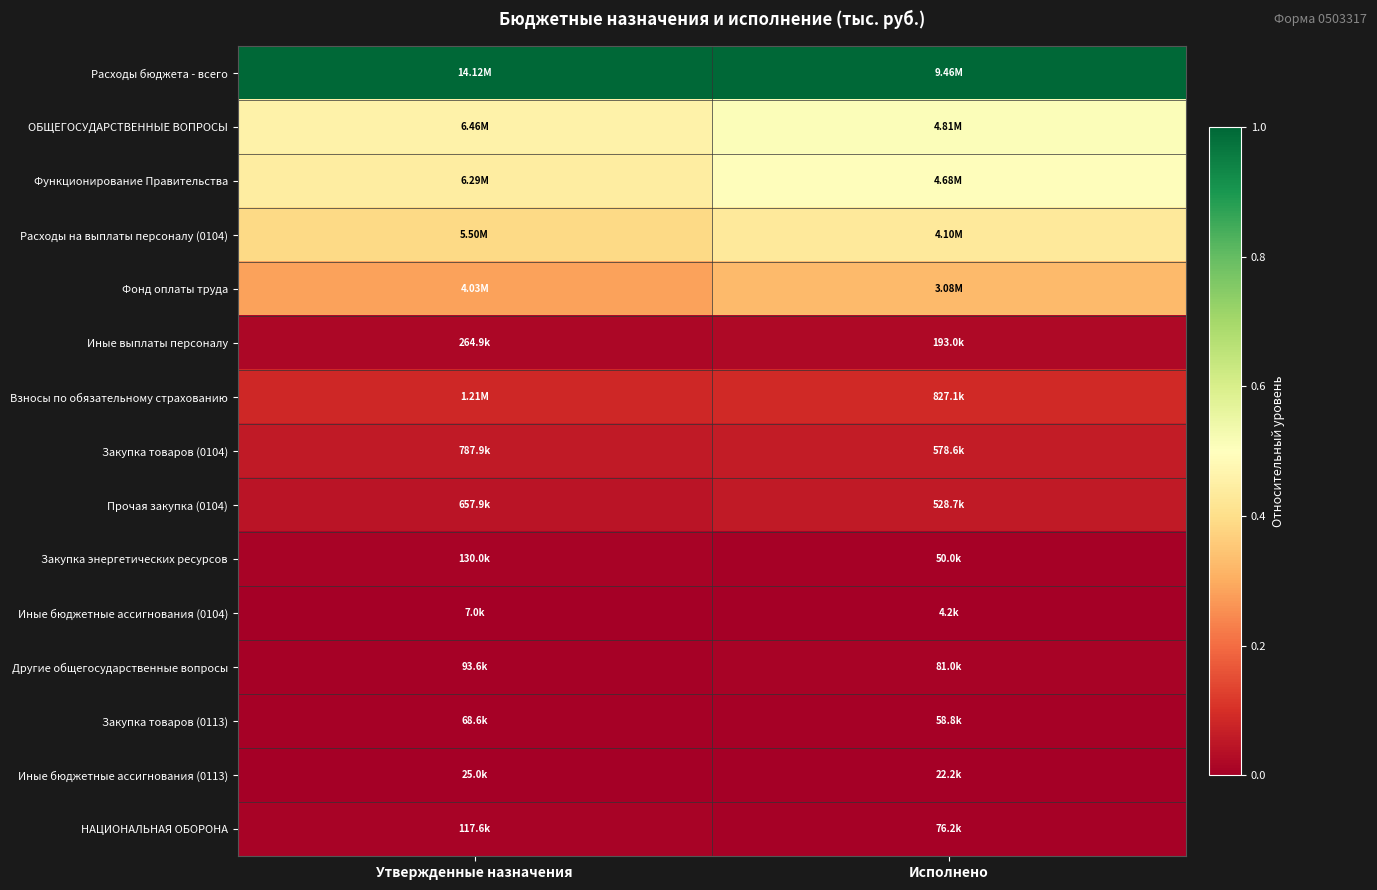

At Утвержденные назначения, list the series in order from smallest to largest.

Иные бюджетные ассигнования (0104), Иные бюджетные ассигнования (0113), Закупка товаров (0113), Другие общегосударственные вопросы, НАЦИОНАЛЬНАЯ ОБОРОНА, Закупка энергетических ресурсов, Иные выплаты персоналу, Прочая закупка (0104), Закупка товаров (0104), Взносы по обязательному страхованию, Фонд оплаты труда, Расходы на выплаты персоналу (0104), Функционирование Правительства, ОБЩЕГОСУДАРСТВЕННЫЕ ВОПРОСЫ, Расходы бюджета - всего